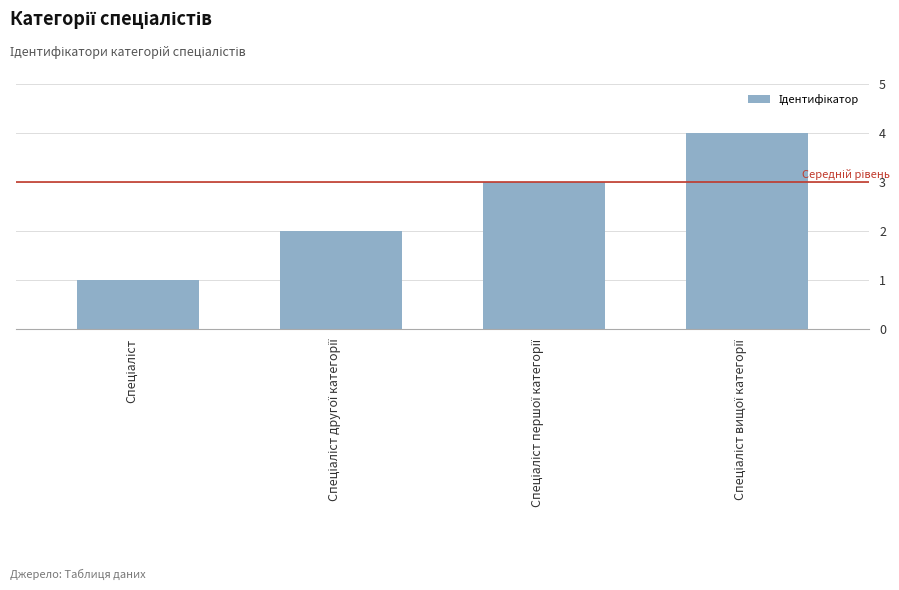

What is the difference between the maximum and minimum values?

3